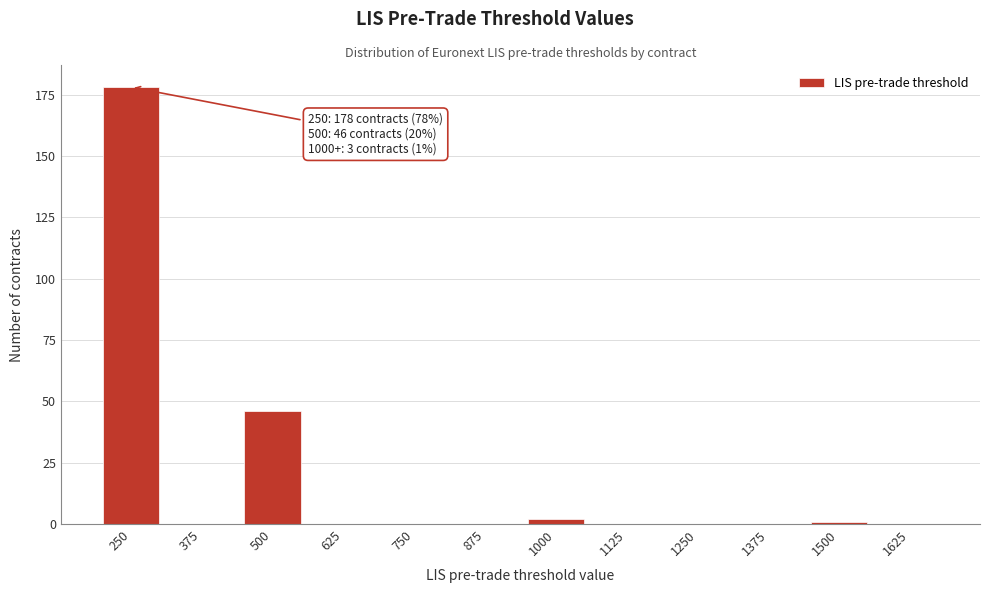

Reading right to left, extract all data points from this chart.

1625=0	1500=1	1375=0	1250=0	1125=0	1000=2	875=0	750=0	625=0	500=46	375=0	250=178